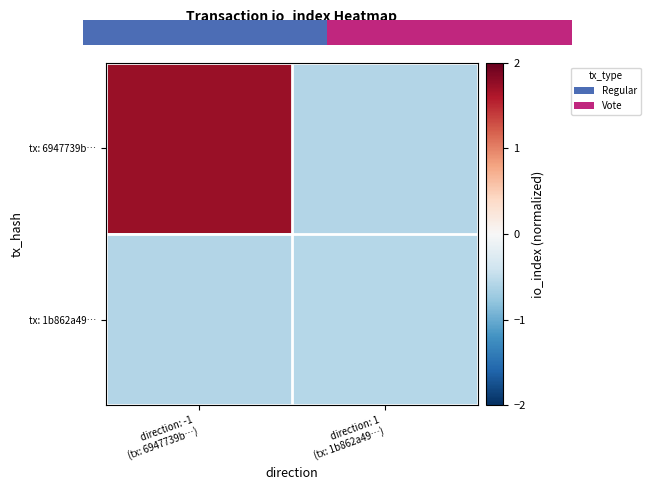

List the series in order of their overall mean, highest first.

tx: 6947739b…, tx: 1b862a49…